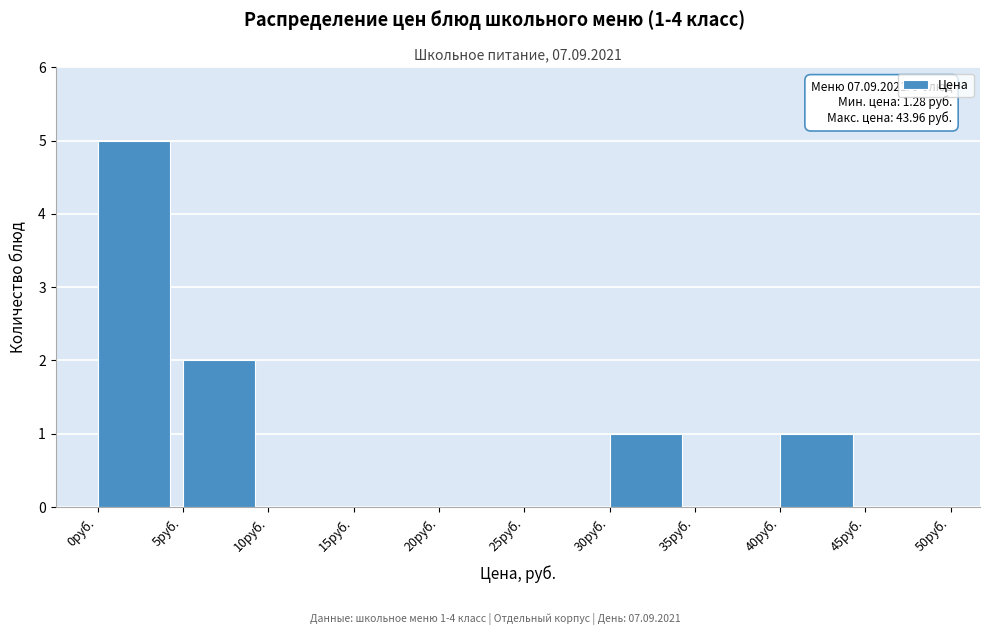

Which range on the x-axis has the tallest bar?

0 to 5